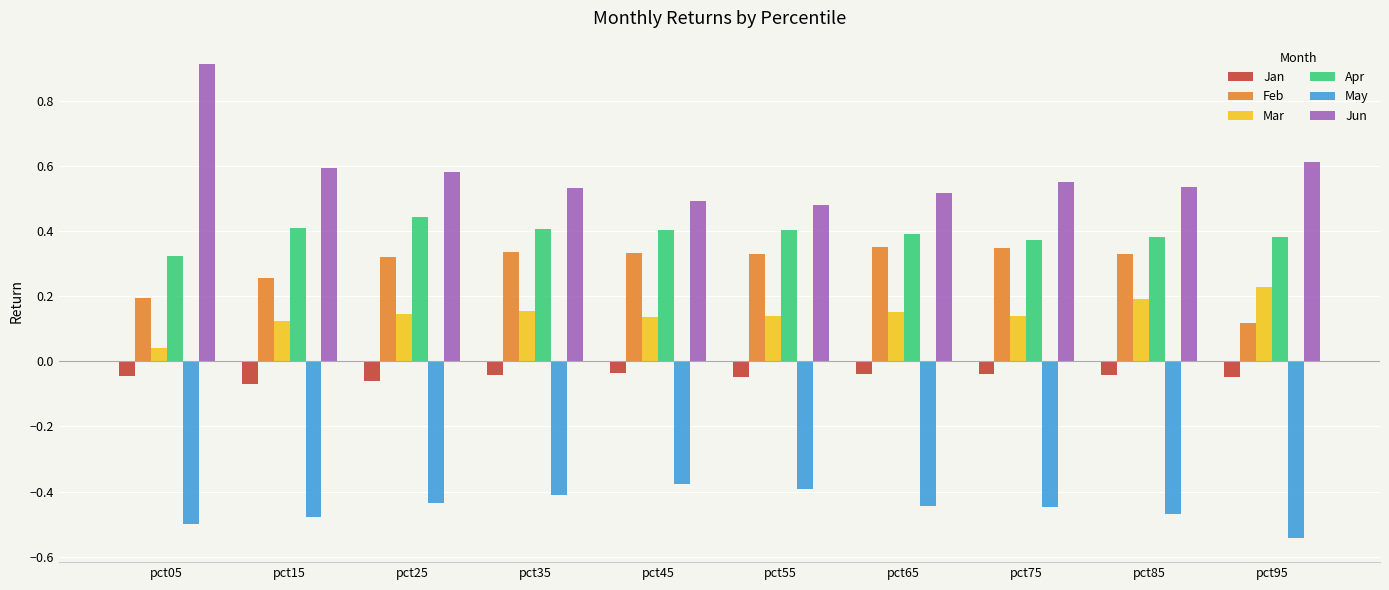

Which category has the highest value in the Jun series?

pct05